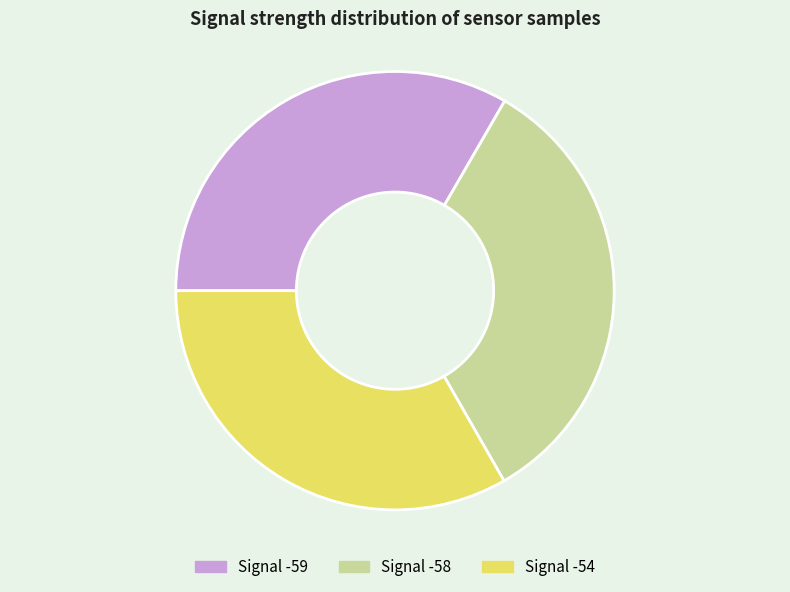

Is there a majority slice in this chart?

No